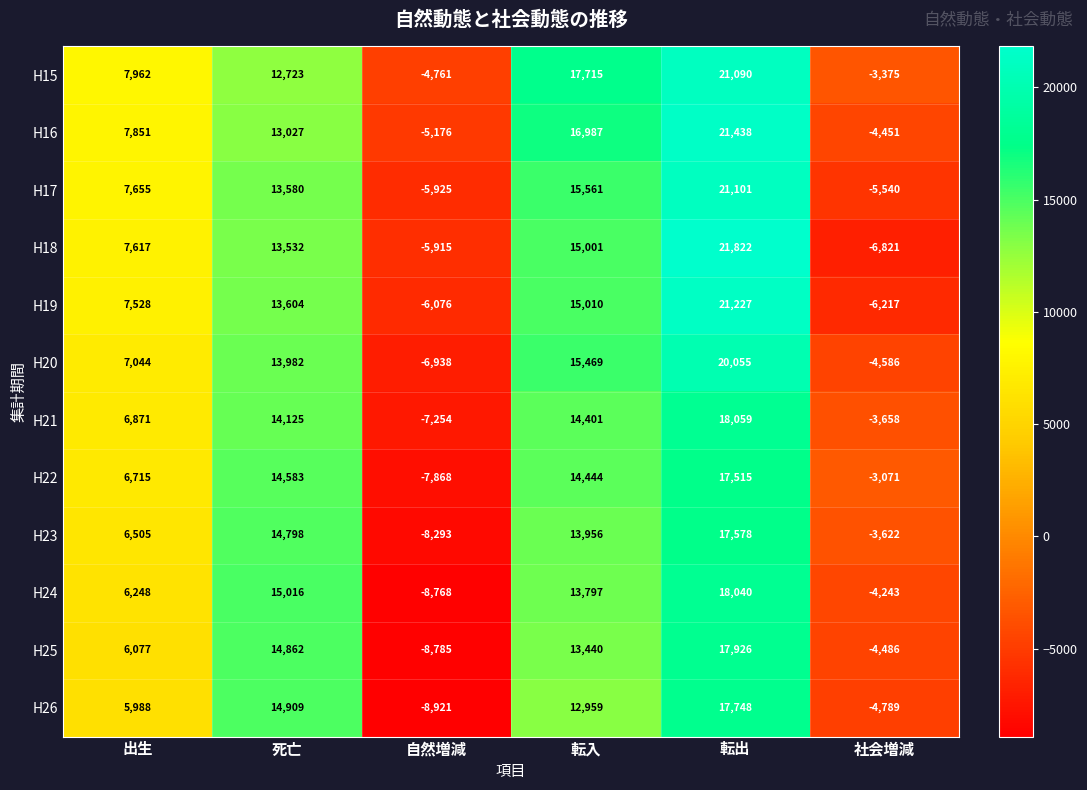

Rank the series by their maximum value, from highest to lowest.

H18, H16, H19, H17, H15, H20, H21, H24, H25, H26, H23, H22